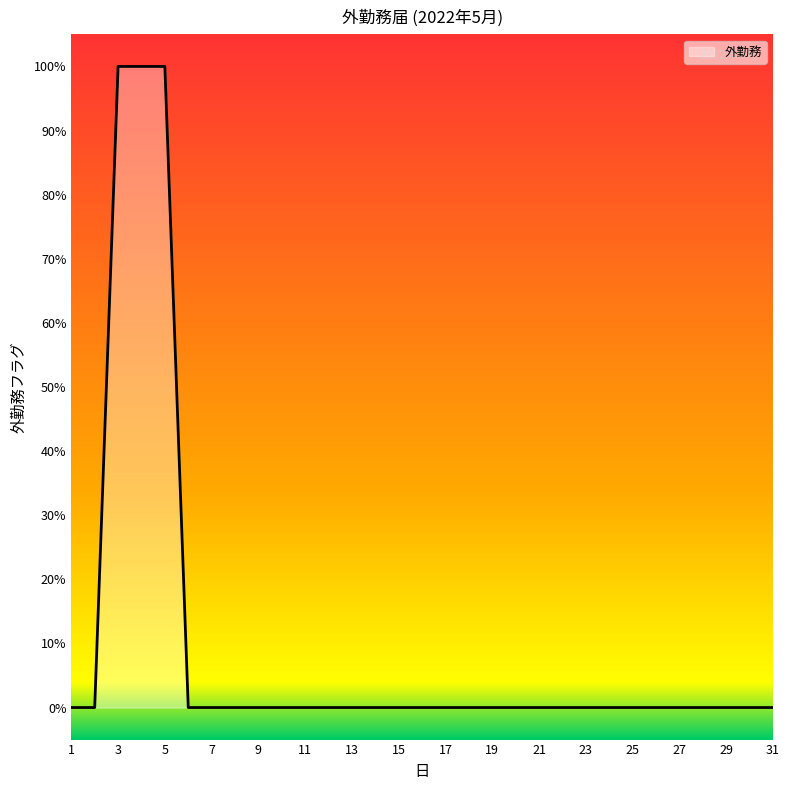

Is this an area chart (filled region under the line)?

Yes